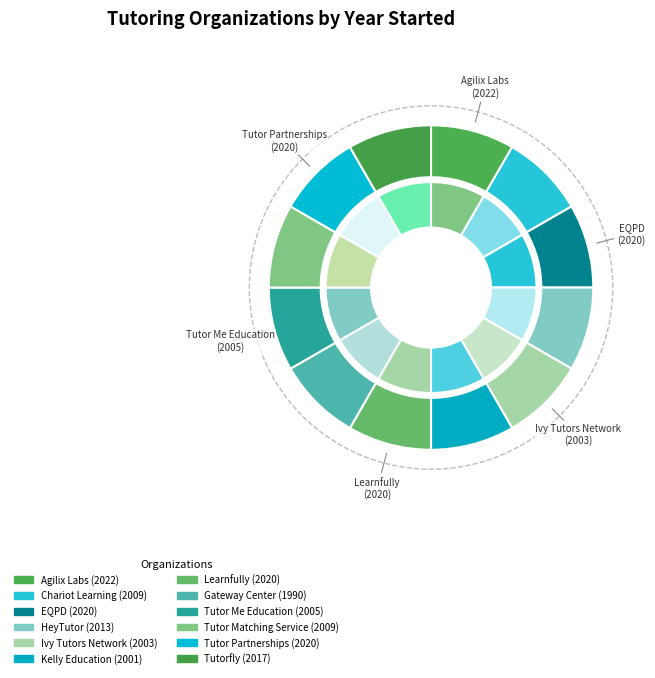

How many segments does this pie chart have?

12